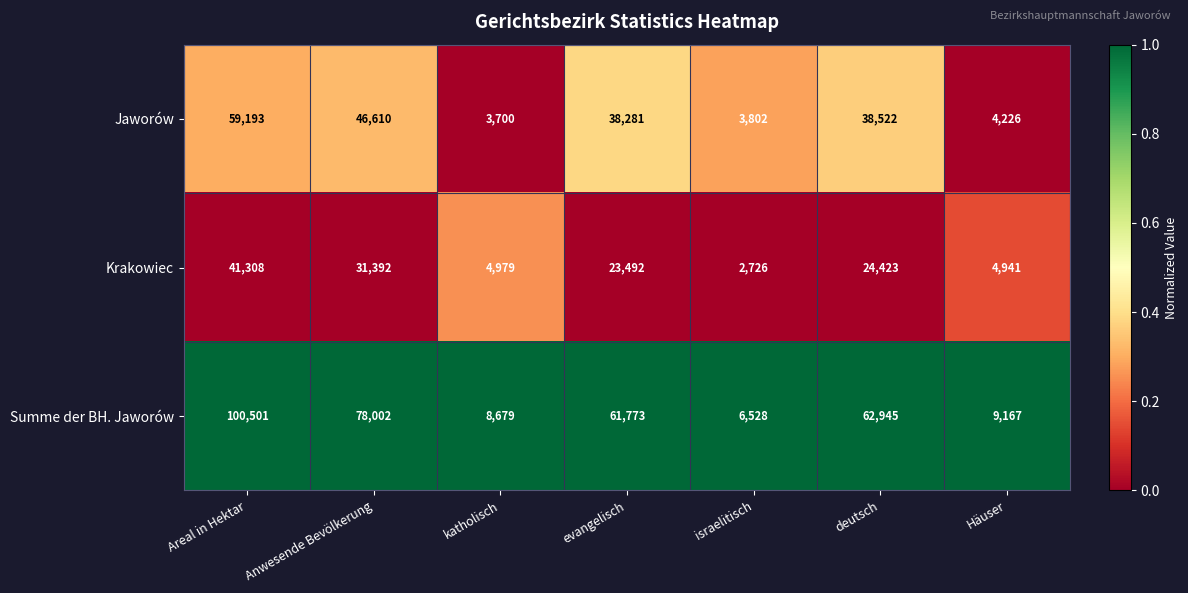

List the series in order of their overall mean, highest first.

Summe der BH. Jaworów, Jaworów, Krakowiec